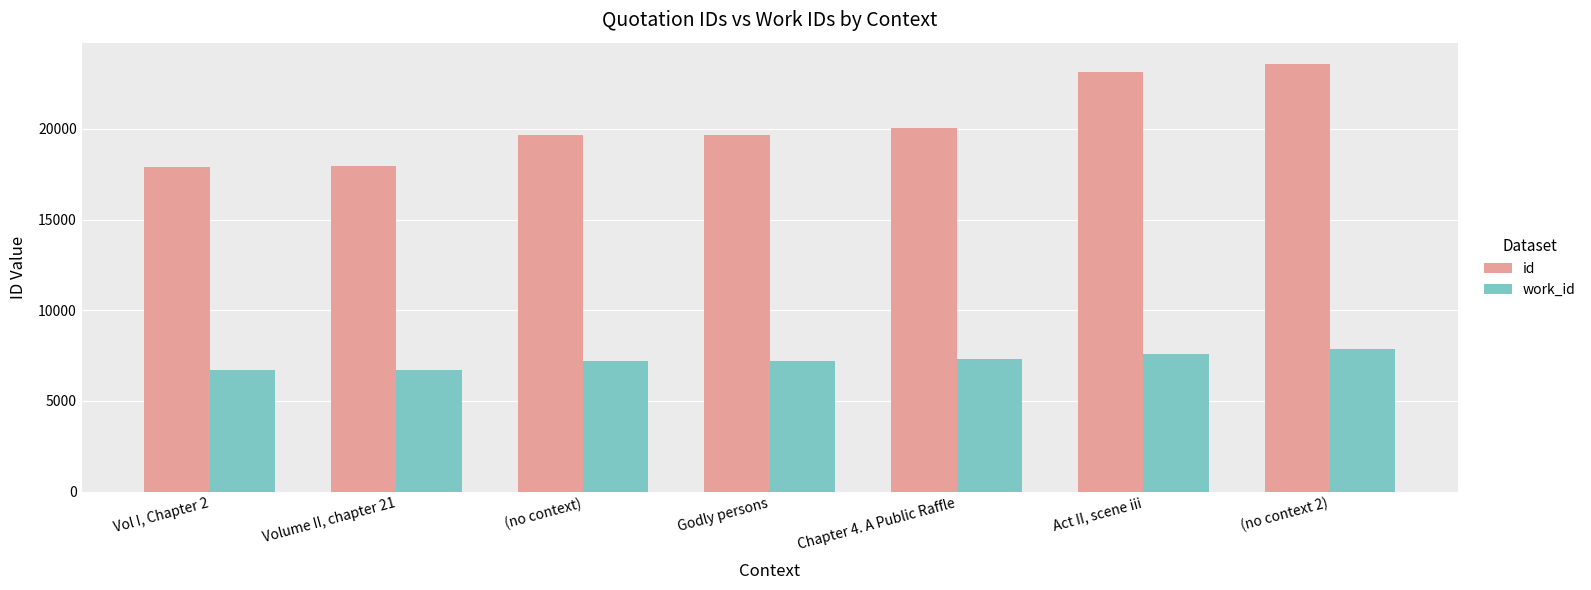

What are all the series names shown in the legend?

id, work_id